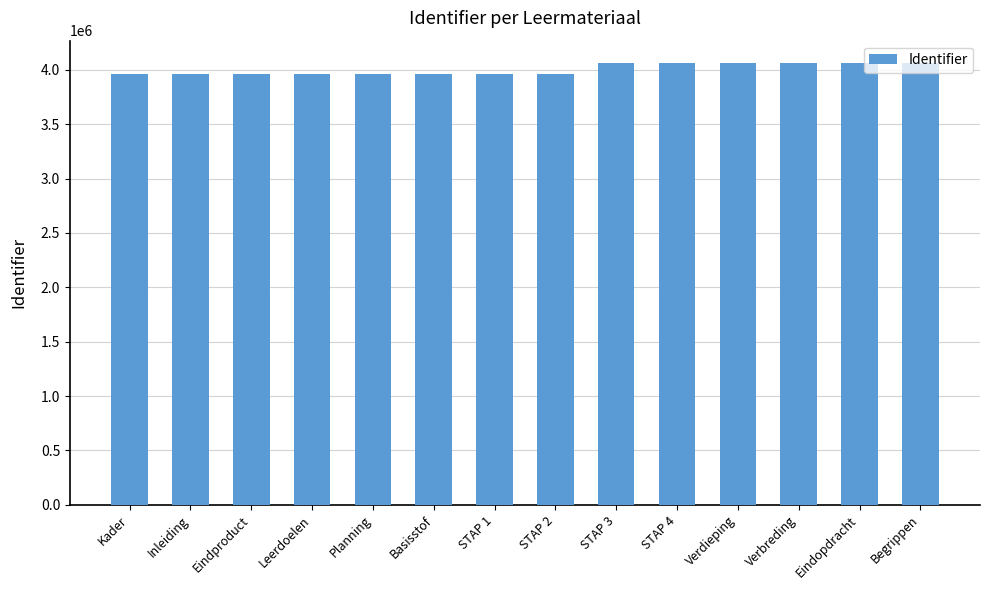

Count the number of data series in this chart.

1